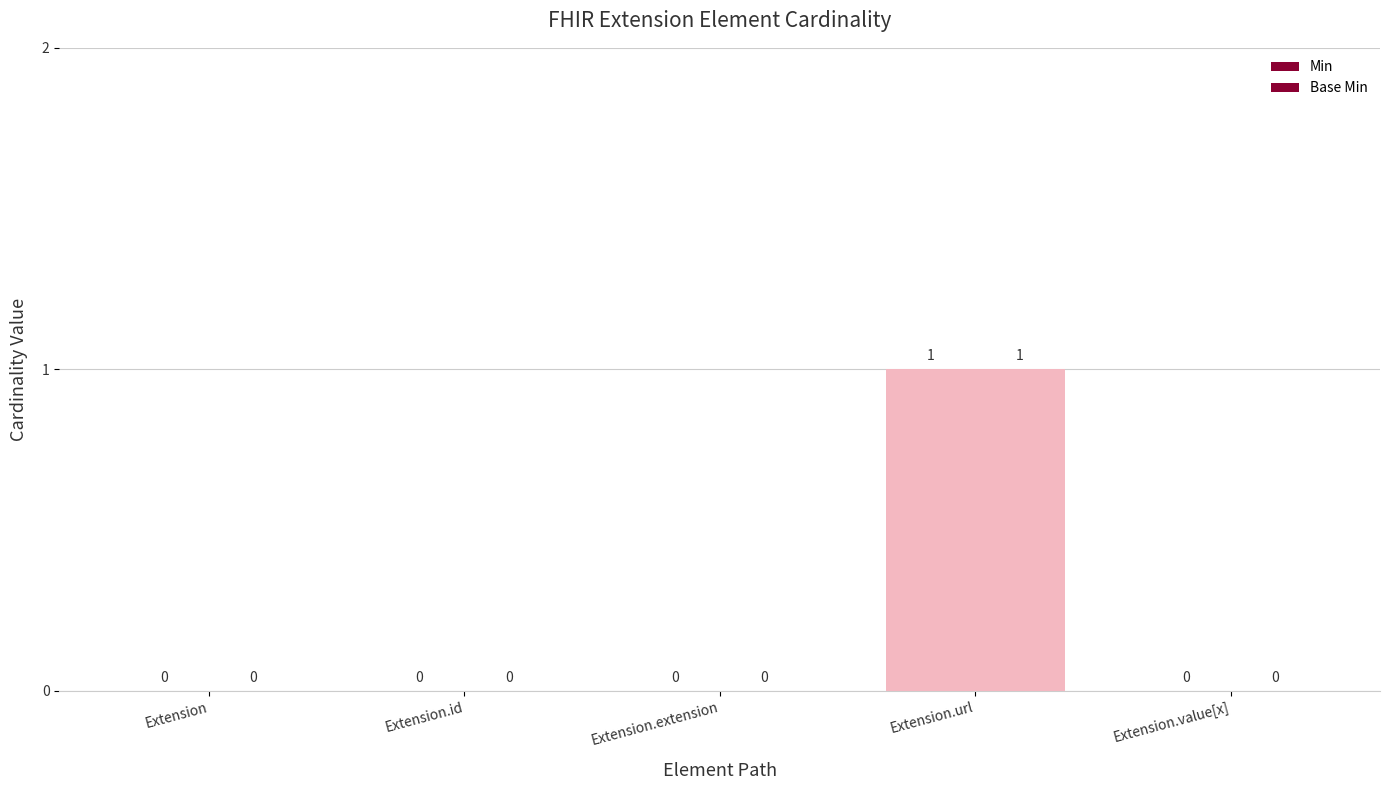

Are the bars horizontal?

No